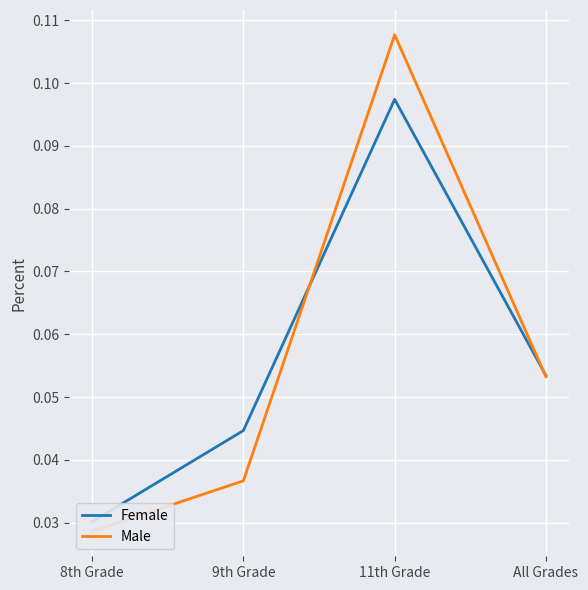

How many Female values are between 0 and 1?

4